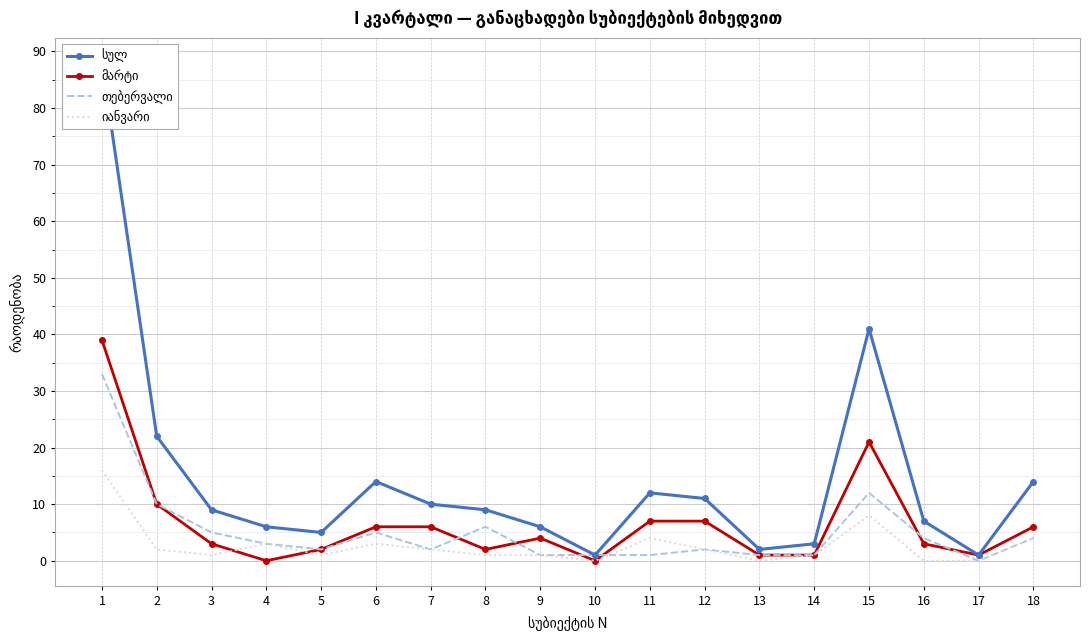

True or false: თებერვალი and სულ cross at least once.

False